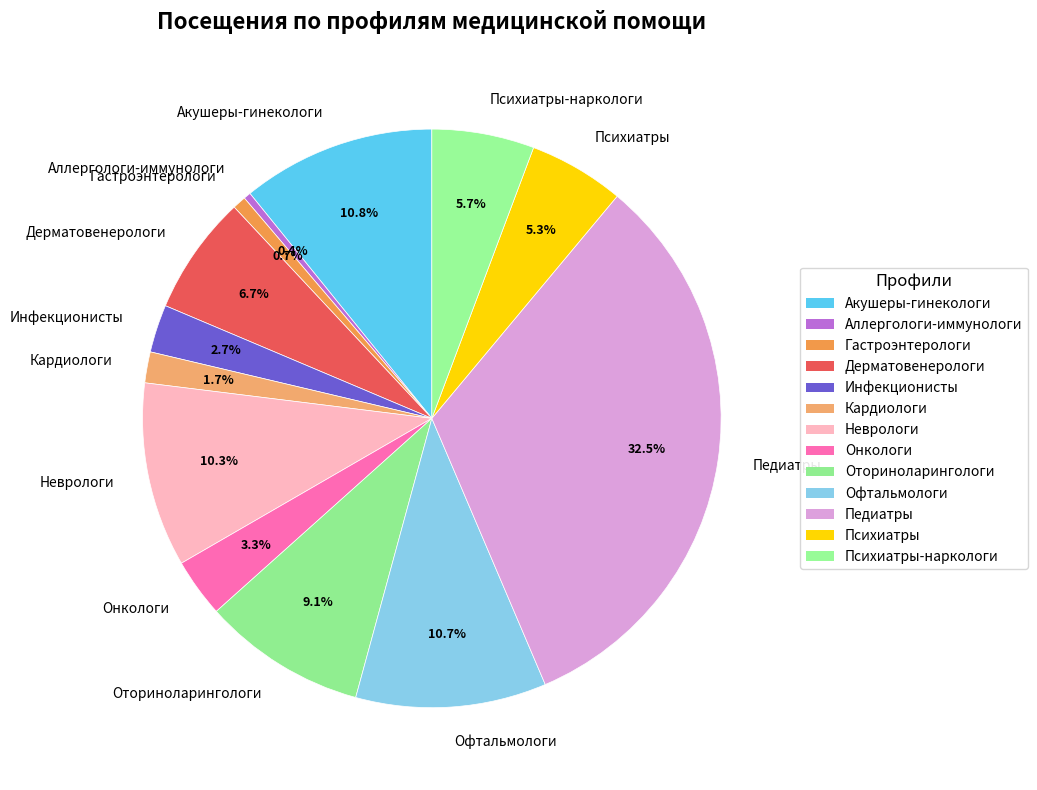

Between Дерматовенерологи and Психиатры-наркологи, which is larger?

Дерматовенерологи